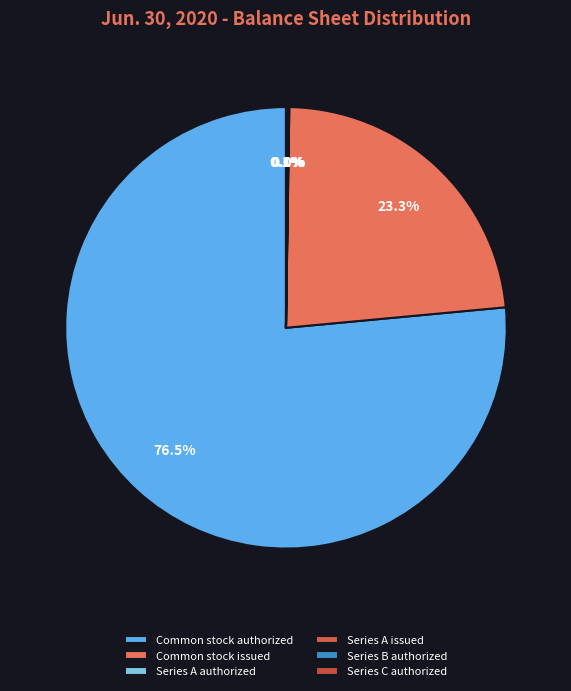

Is the sum of Common stock authorized and Series A authorized greater than half?

Yes